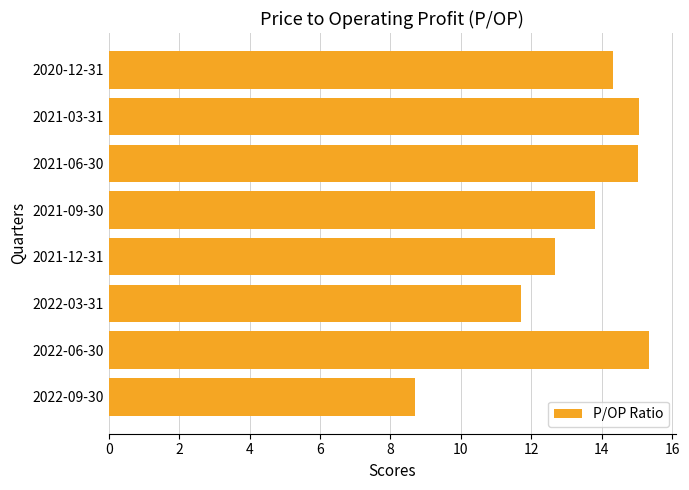

The value at 2022-03-31 is 11.7. True or false?

True